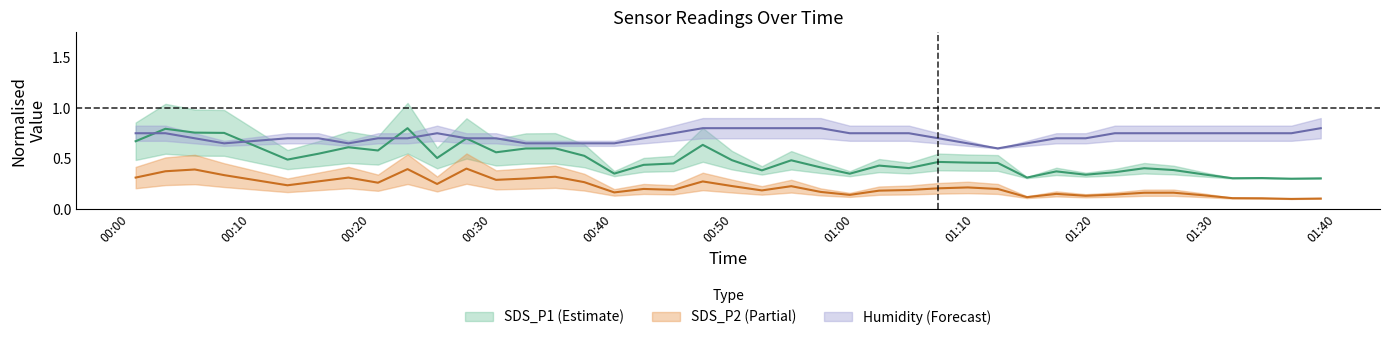

What is the highest value of the SDS_P2 series?

0.4